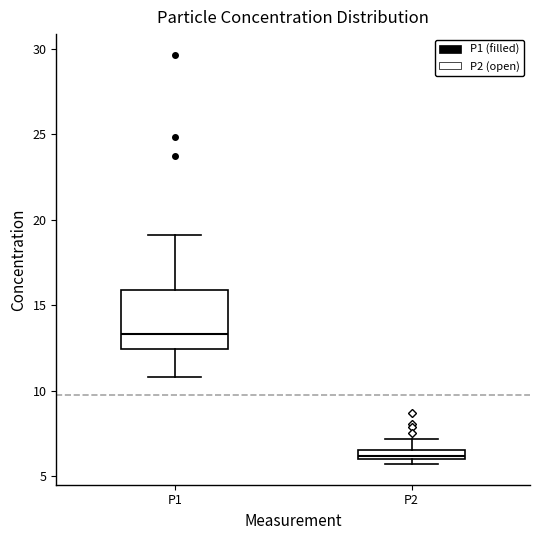

Where is the upper edge of the box for P2 on the y-axis? The values are not printed on the chart, so give them approximately, as read against the axis.

6.5